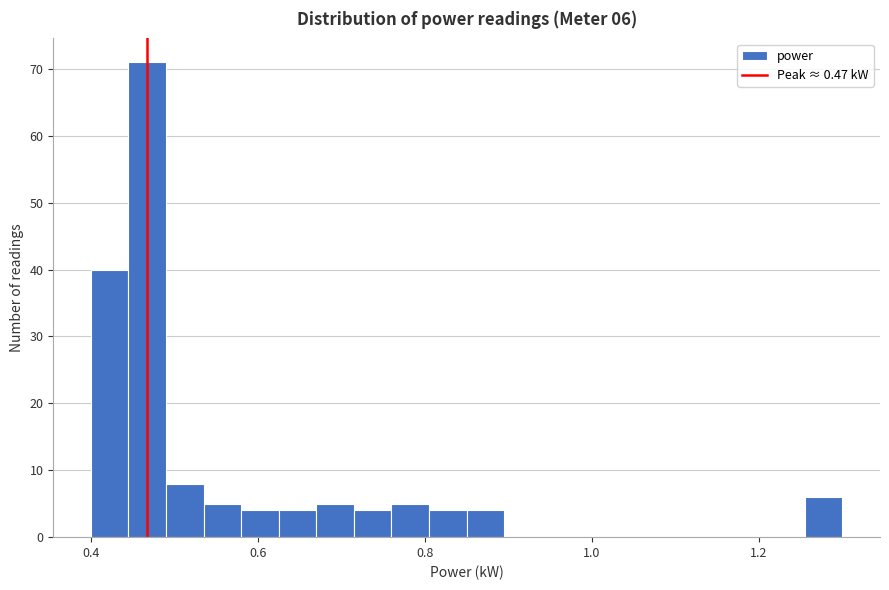

Around what value on the x-axis is the tallest bar? Give the approximate position of its centre, as read against the axis.

0.46